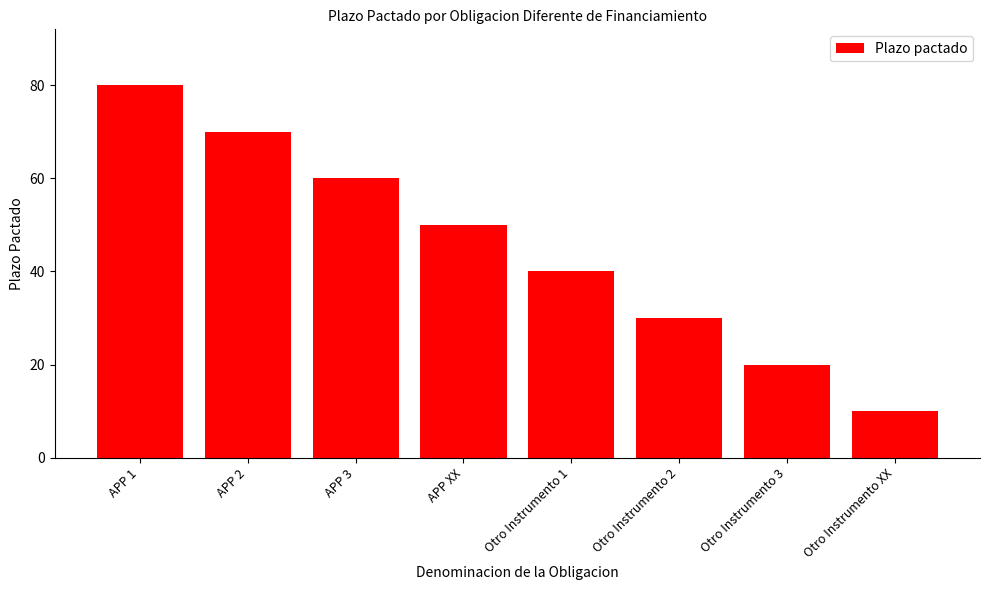

What is the ratio of the value at Otro Instrumento 2 to the value at APP 1?

0.4